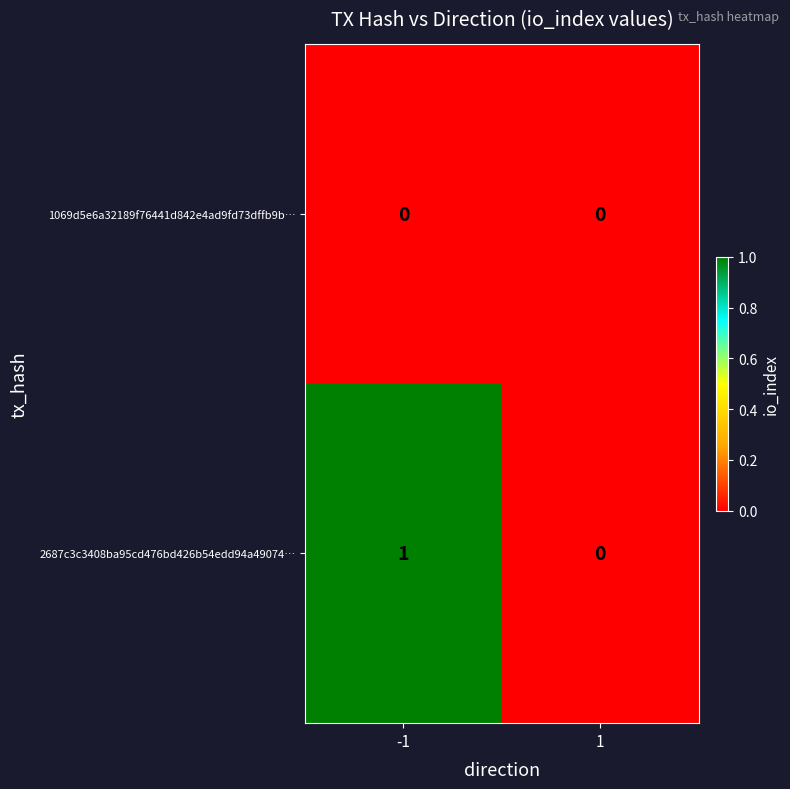

Is it true that 2687c3c3408ba95cd476bd426b54edd94a49074… equals 1 at -1?

True